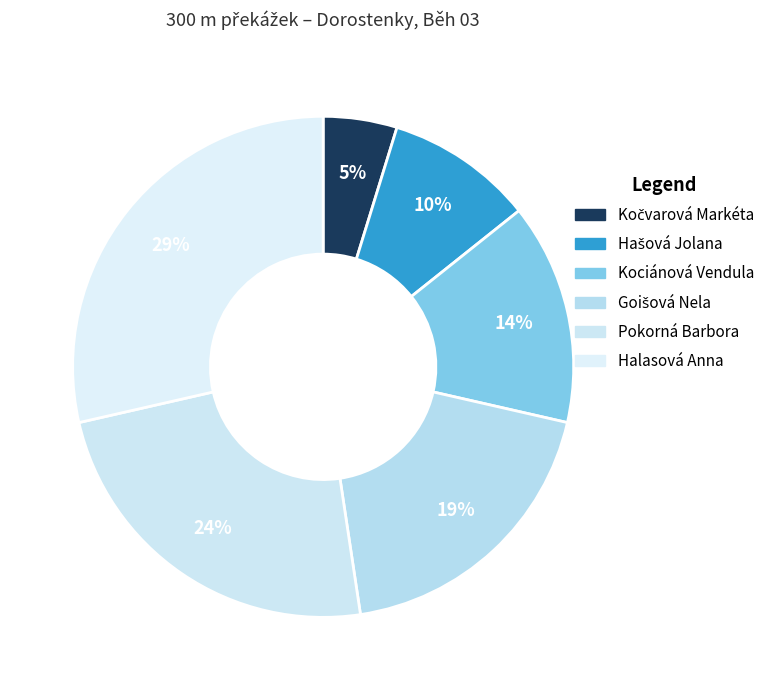

To the nearest percent, what percentage of the pie is Goišová Nela?

19%